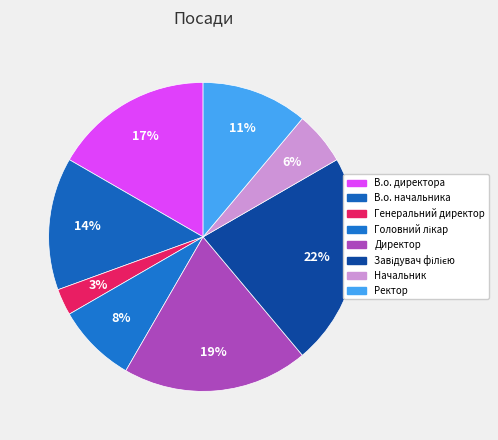

Rank the categories by value from highest to lowest.

Завідувач філією, Директор, В.о. директора, В.о. начальника, Ректор, Головний лікар, Начальник, Генеральний директор